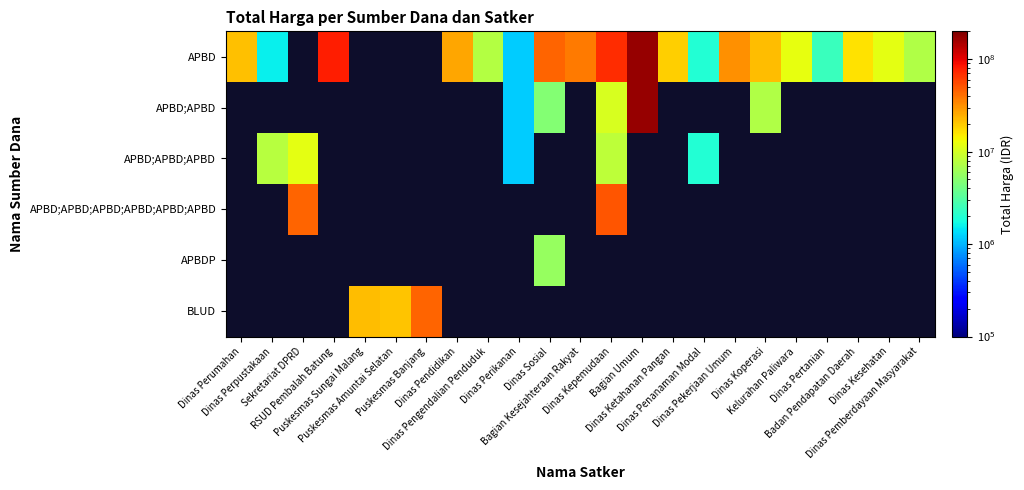

List the series in order of their peak value, highest first.

APBD, APBD;APBD, APBD;APBD;APBD, APBD;APBD;APBD;APBD;APBD;APBD, APBDP, BLUD